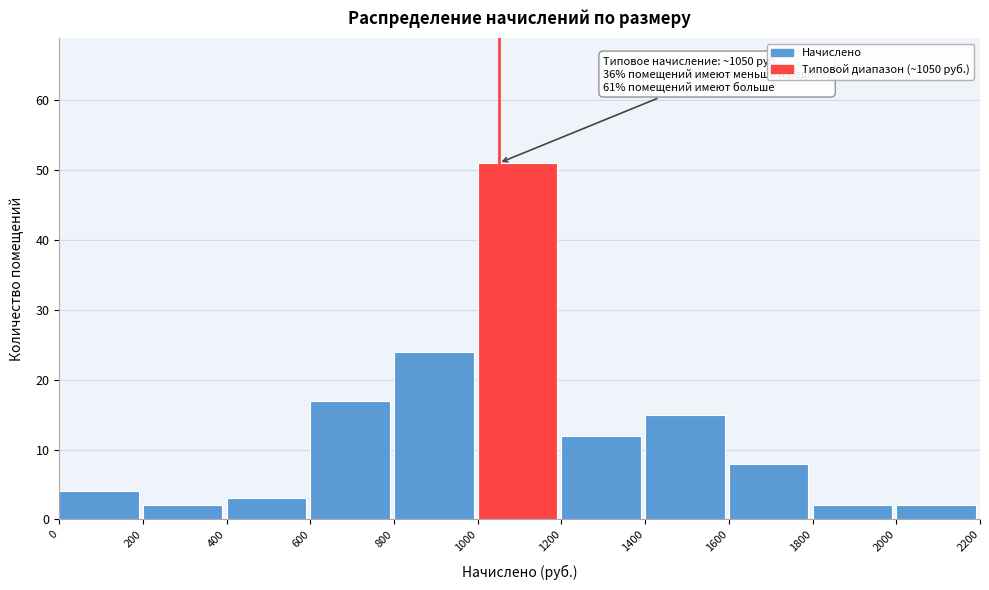

Over which range of the x-axis is the bar tallest?

1000 to 1200